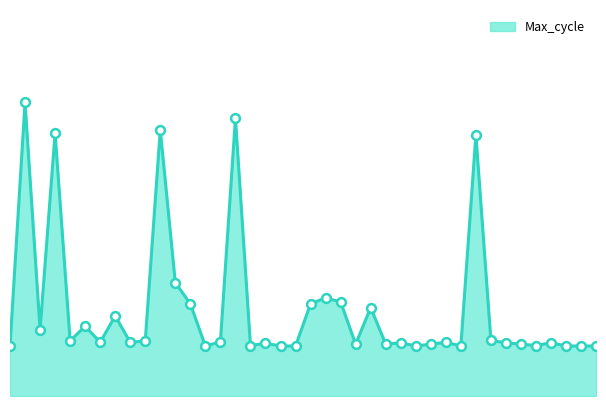

How many lines are shown in the chart?

1